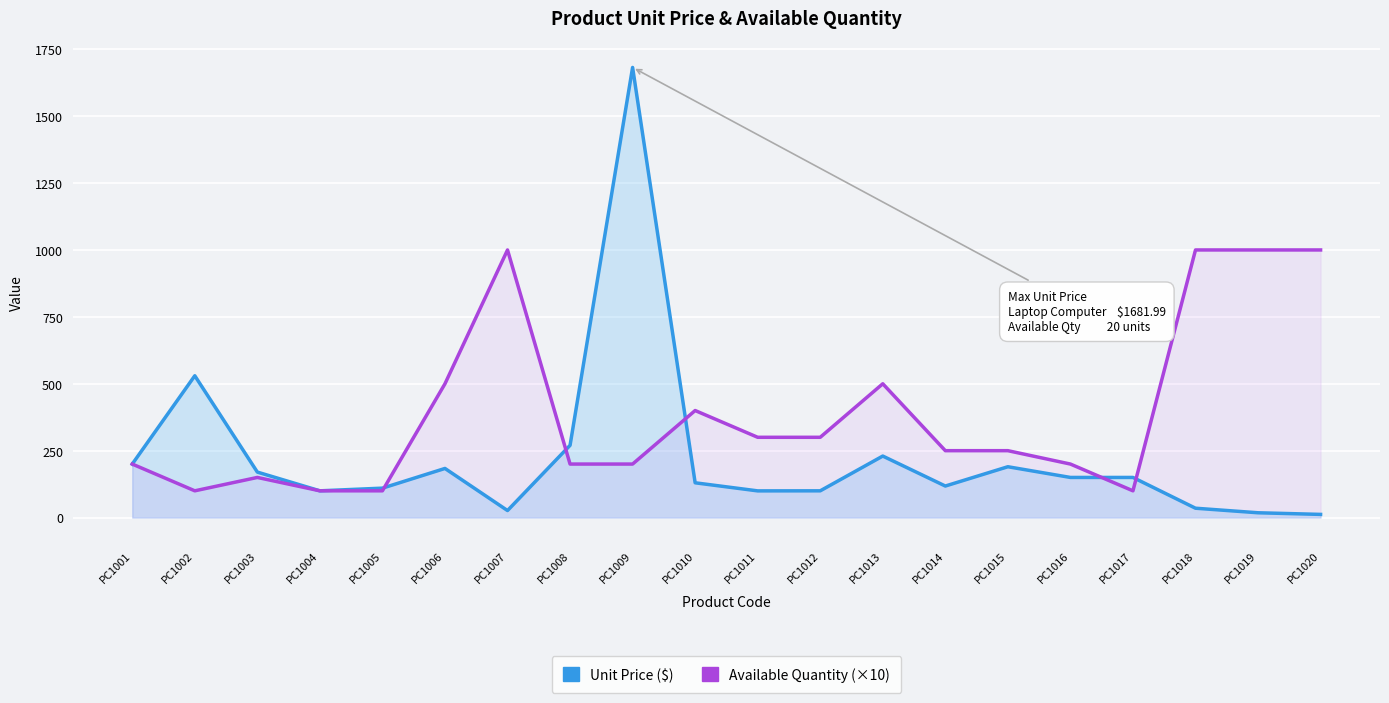

List the labels in order of Available Quantity (×10) value, largest first.

PC1007, PC1018, PC1019, PC1020, PC1006, PC1013, PC1010, PC1011, PC1012, PC1014, PC1015, PC1001, PC1008, PC1009, PC1016, PC1003, PC1002, PC1004, PC1005, PC1017